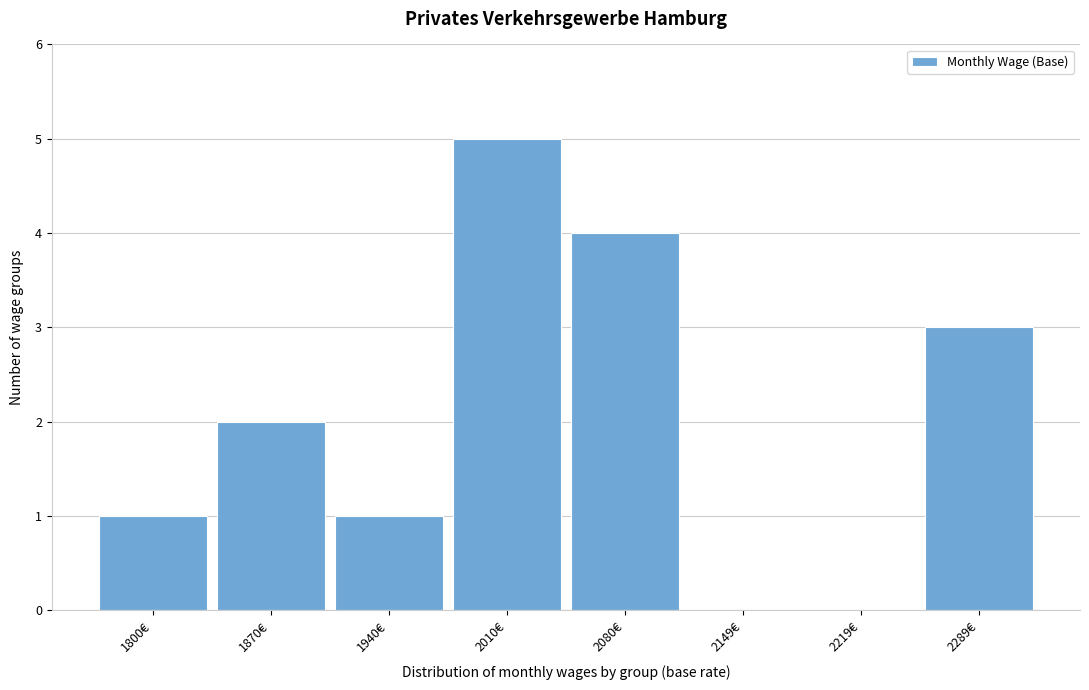

Reading left to right, list all the values displayed in this chart.

1800€=1	1870€=2	1940€=1	2010€=5	2080€=4	2149€=0	2219€=0	2289€=3